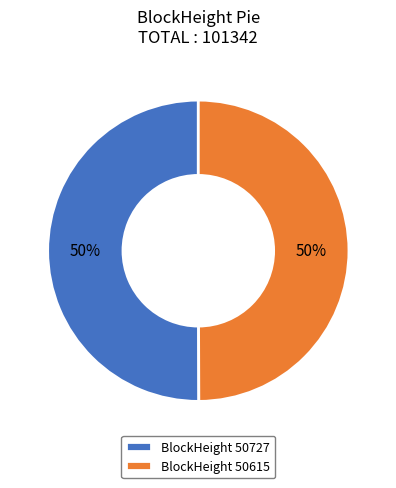

The BlockHeight 50727 slice represents 50% of the pie. True or false?

True